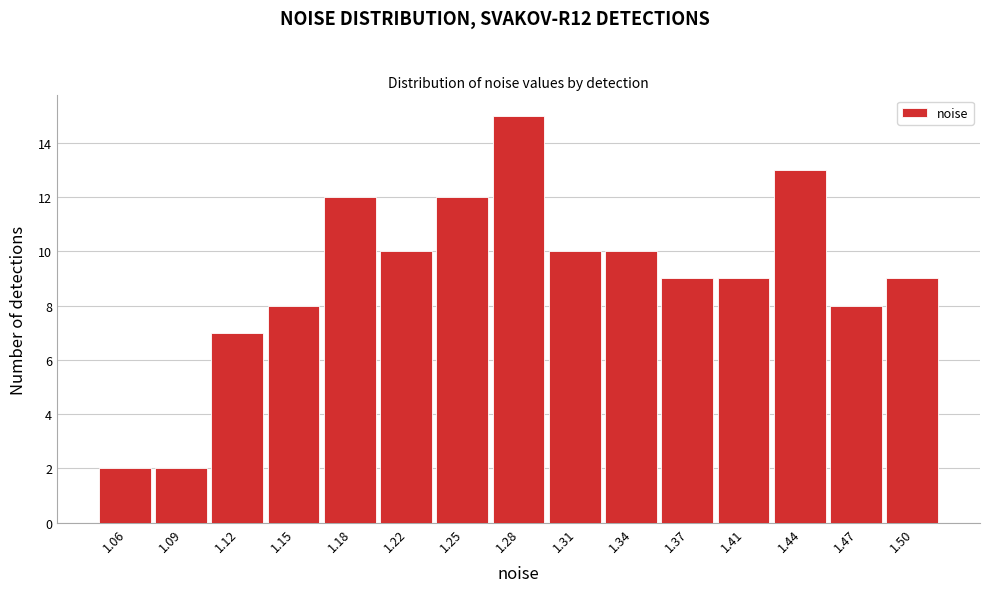

Reading left to right, list all the values displayed in this chart.

2	2	7	8	12	10	12	15	10	10	9	9	13	8	9